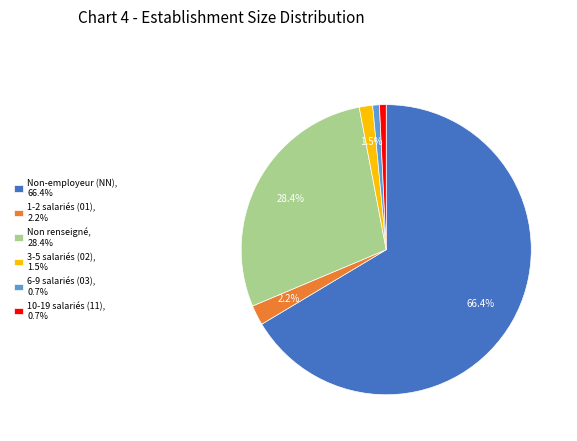

Does Non renseigné, 28.4% represent more than half of the total?

No